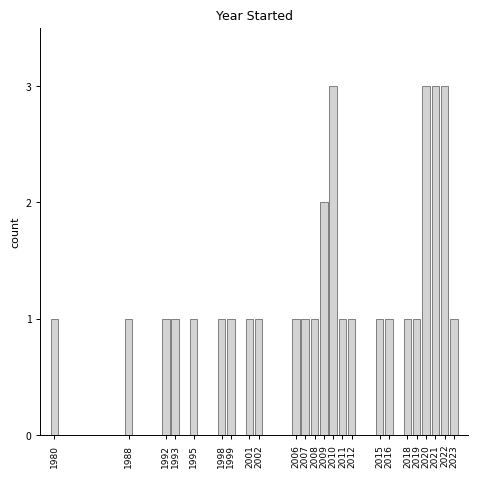

Reading left to right, extract all data points from this chart.

1	1	1	1	1	1	1	1	1	1	1	1	2	3	1	1	1	1	1	1	3	3	3	1